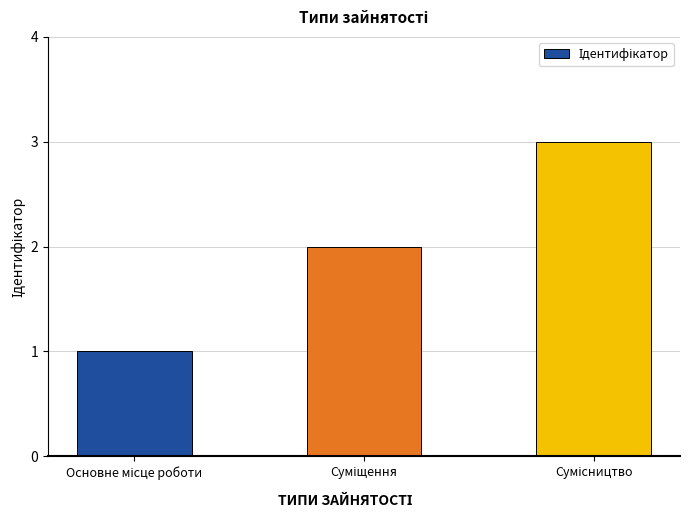

What is the greatest value displayed?

3